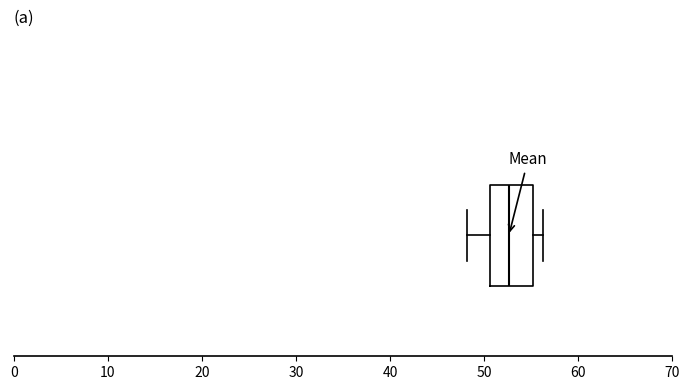

Read this box plot against the x-axis: the position of the median line, the range covered by the box, and the ends of both whiskers. The values are not printed on the chart, so give them approximately, as read against the axis.

median 53, box 51 to 55, whiskers 48 to 56